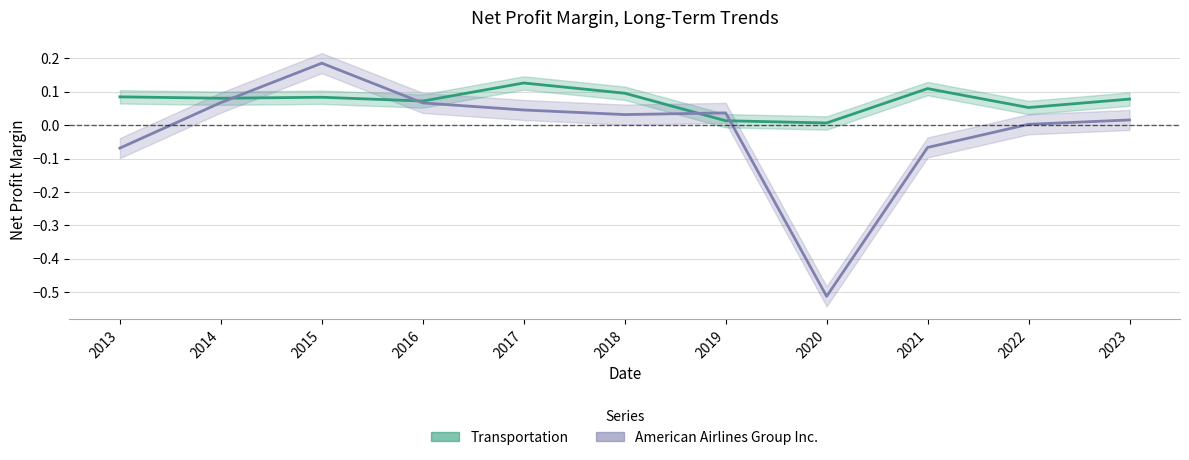

Reading right to left, extract all data points from this chart.

American Airlines Group Inc.: 2023=0.0	2022=0.0	2021=-0.1	2020=-0.5	2019=0.0	2018=0.0	2017=0.0	2016=0.1	2015=0.2	2014=0.1	2013=-0.1
Transportation: 2023=0.1	2022=0.1	2021=0.1	2020=0.0	2019=0.0	2018=0.1	2017=0.1	2016=0.1	2015=0.1	2014=0.1	2013=0.1